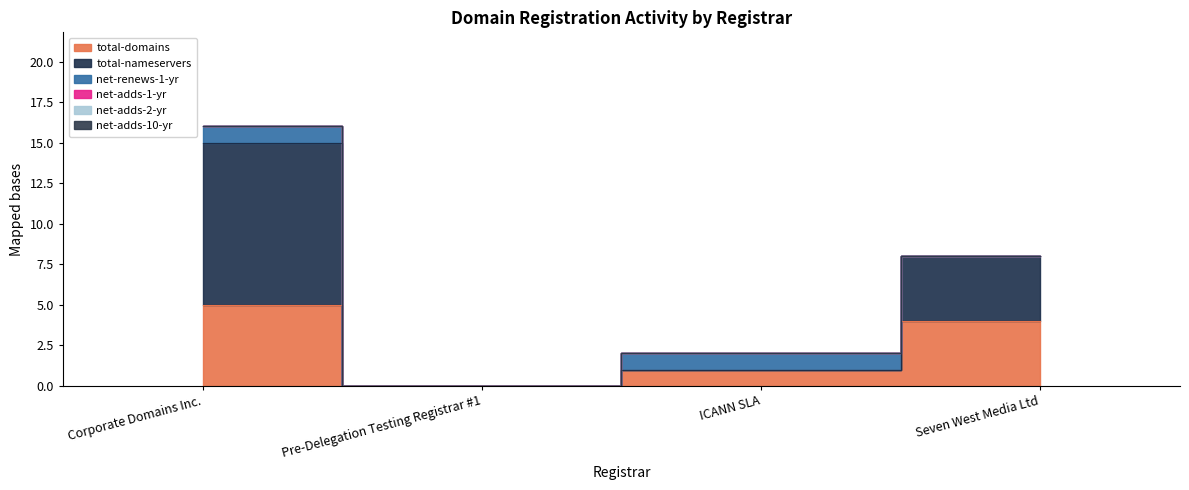

What is the difference between the maximum and minimum values in the total-nameservers series?

10